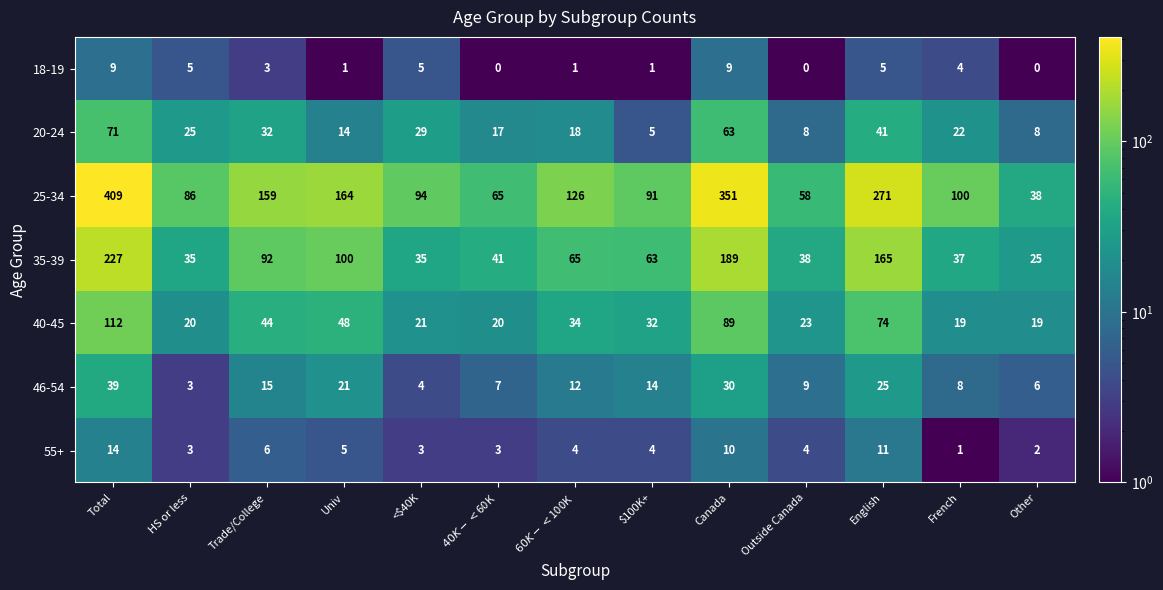

What is the sum of all 25-34 values?

2012